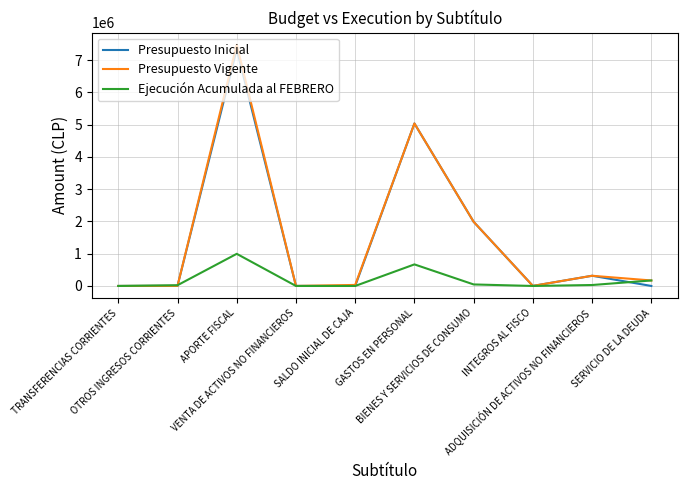

What is the maximum value shown in the chart?

7475649